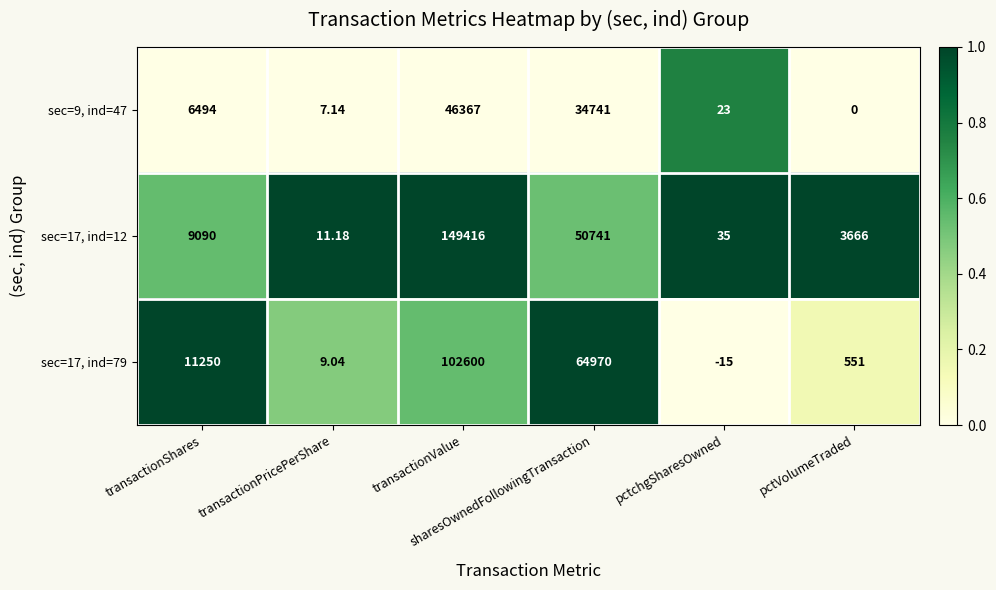

How many values in sec=17, ind=79 are below zero?

1